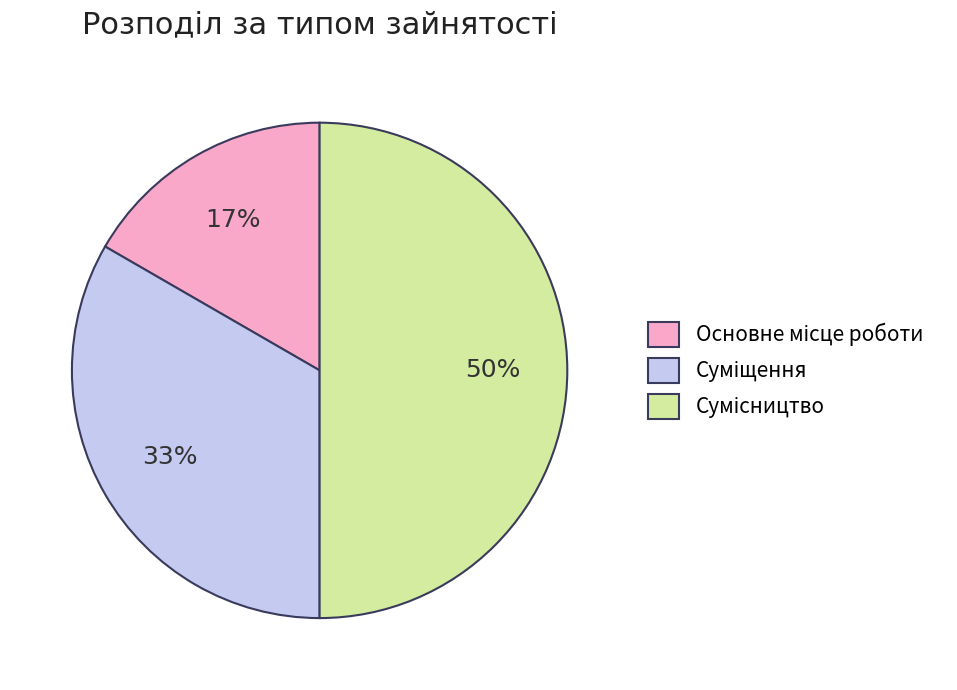

To the nearest percent, what is the average slice percentage?

33%